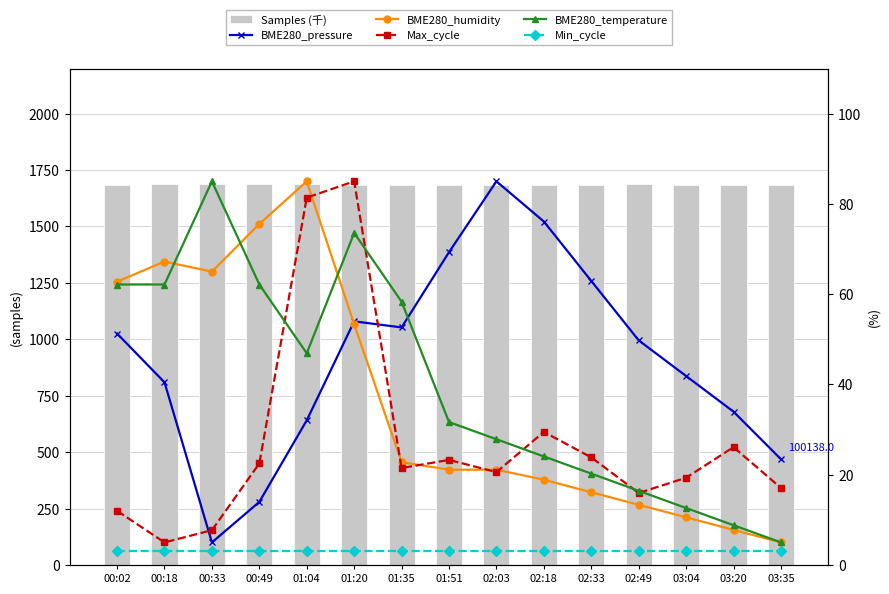

List the series in order of their peak value, lowest first.

Min_cycle, BME280_pressure, BME280_humidity, Max_cycle, BME280_temperature, Samples (千)